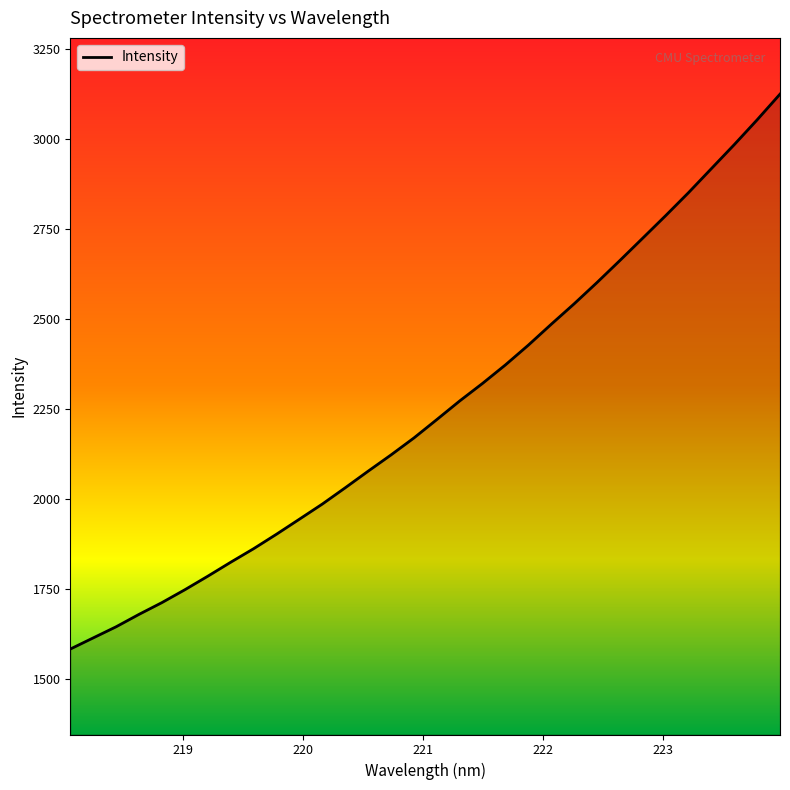

What is the minimum value shown in the chart?

1582.4